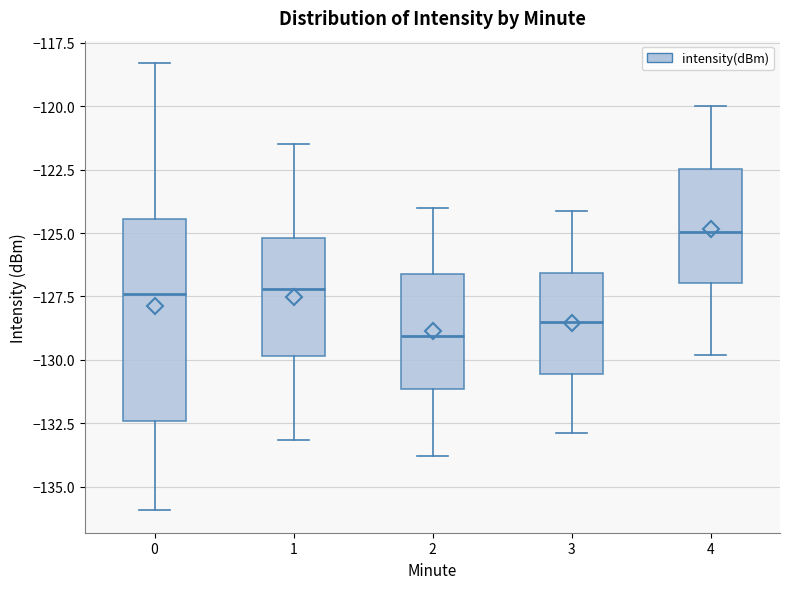

Reading left to right, read every box against the y-axis: the position of its median line, the range the box covers, and the ends of its whiskers. The values are not printed on the chart, so give them approximately, as read against the axis.

0: median -127.5, box -132.5 to -124.5, whiskers -136.0 to -118.5
1: median -127.0, box -130.0 to -125.0, whiskers -133.0 to -121.5
2: median -129.0, box -131.0 to -126.5, whiskers -134.0 to -124.0
3: median -128.5, box -130.5 to -126.5, whiskers -133.0 to -124.0
4: median -125.0, box -127.0 to -122.5, whiskers -130.0 to -120.0